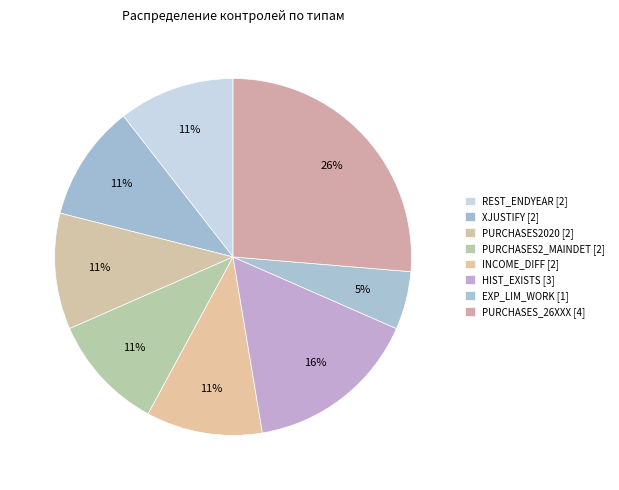

Count the number of slices in the pie.

8